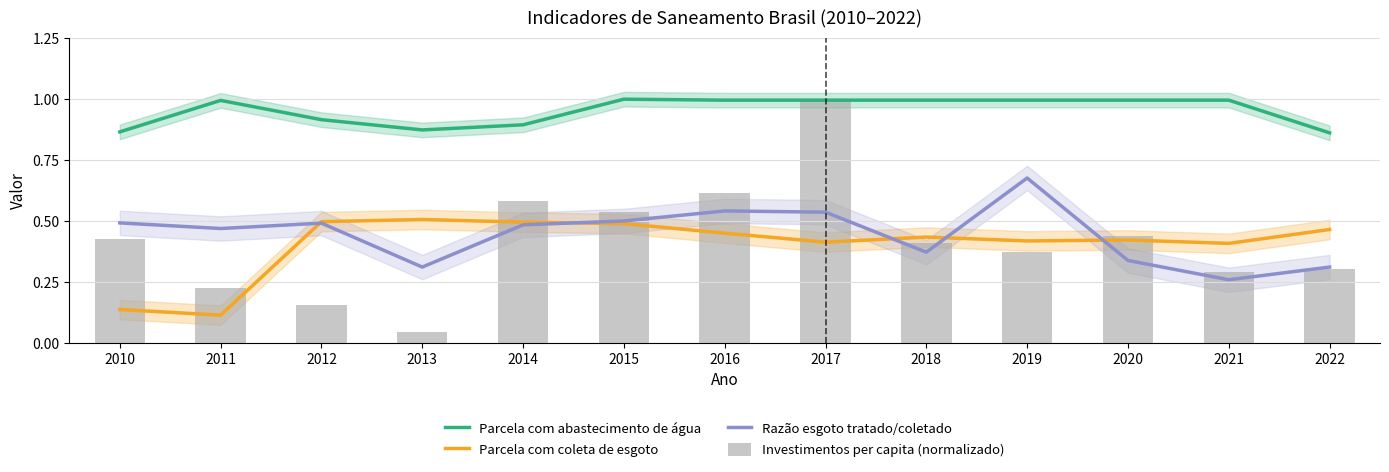

Rank the categories by Investimentos per capita (normalizado) value from highest to lowest.

2017, 2016, 2014, 2015, 2020, 2010, 2018, 2019, 2022, 2021, 2011, 2012, 2013